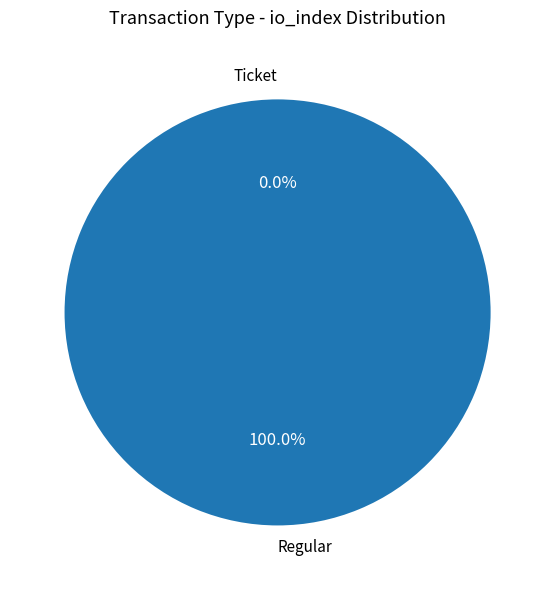

How many segments does this pie chart have?

2